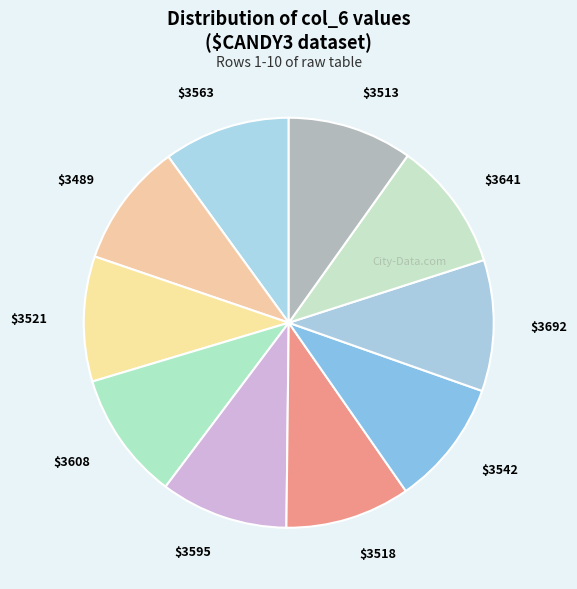

Is there any slice that represents more than half of the pie?

No